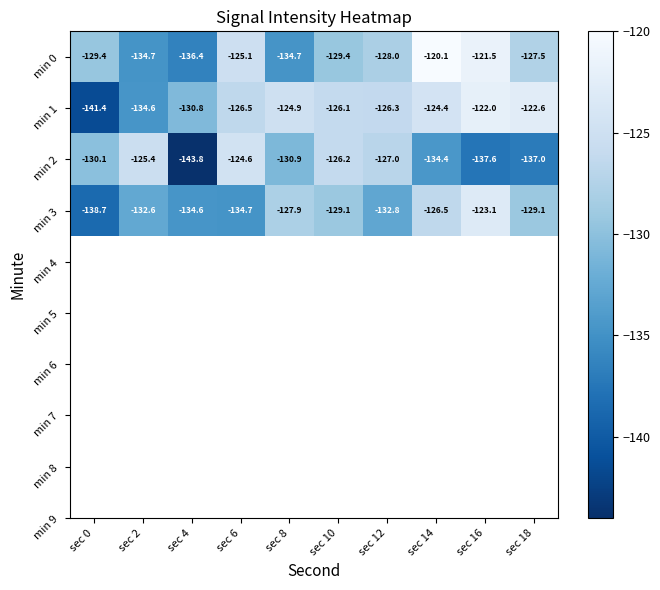

Which series has the widest spread of values?

min 1